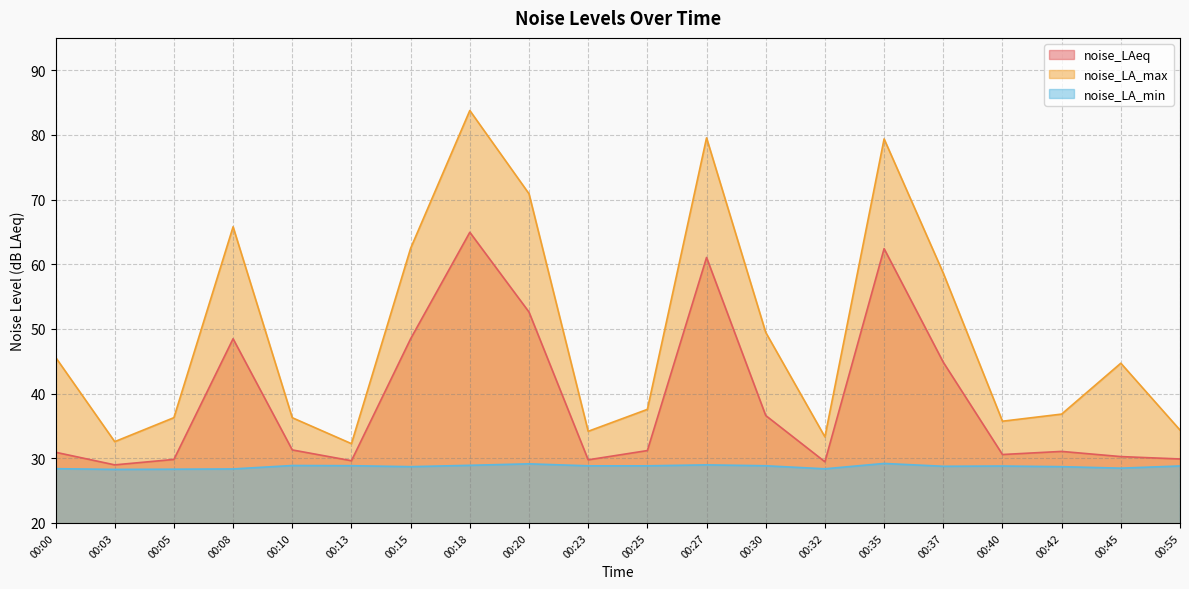

True or false: noise_LAeq and noise_LA_max cross at least once.

False